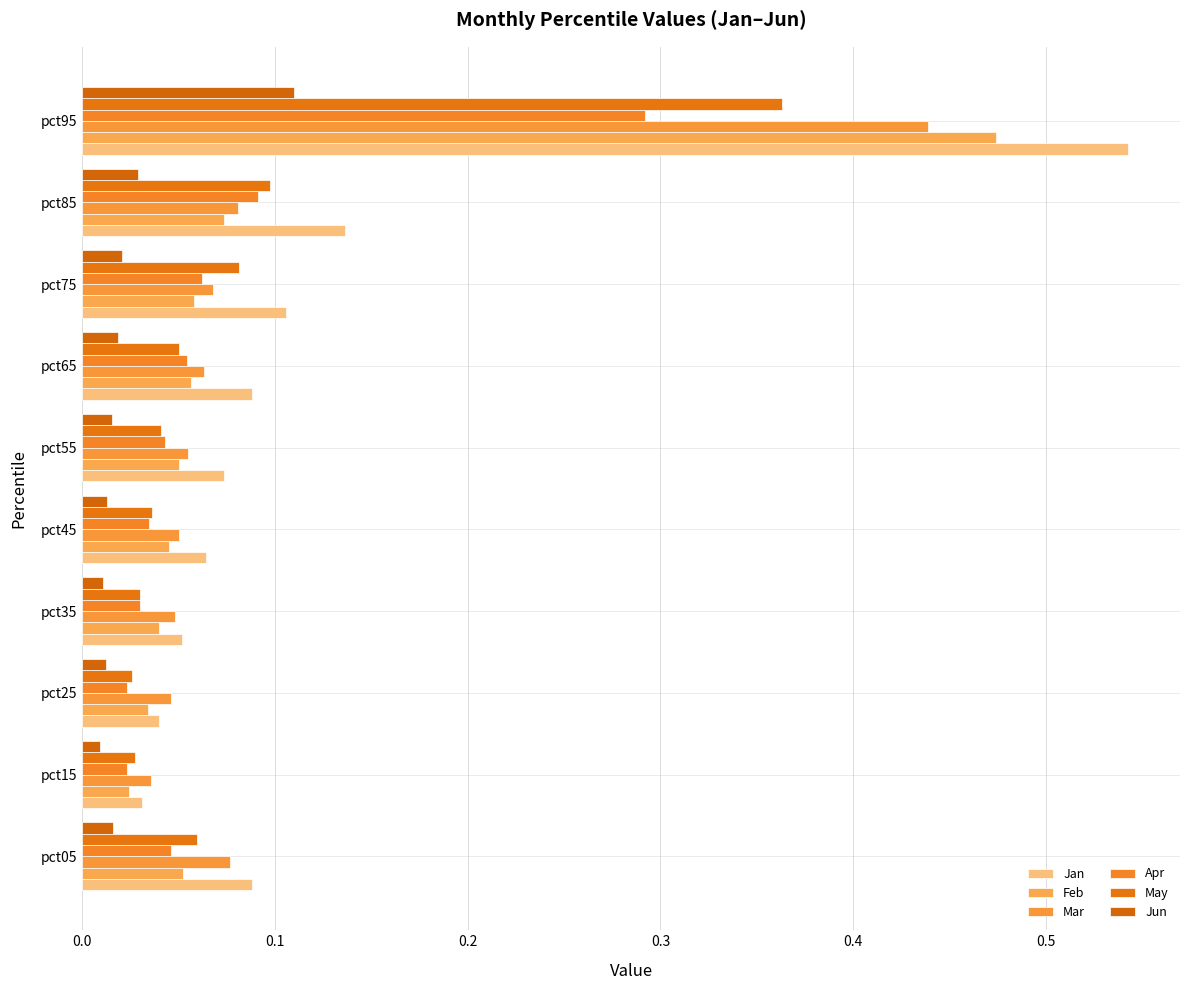

How many series are shown in this chart?

6